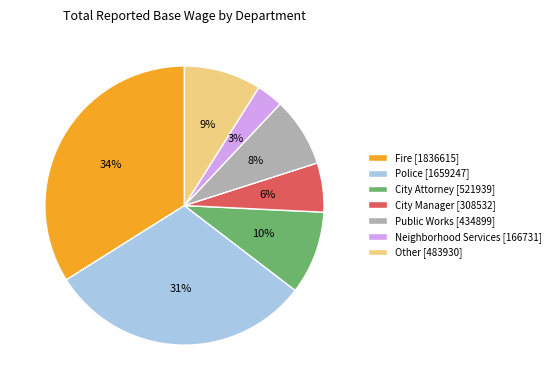

Between City Attorney [521939] and Other [483930], which is larger?

City Attorney [521939]